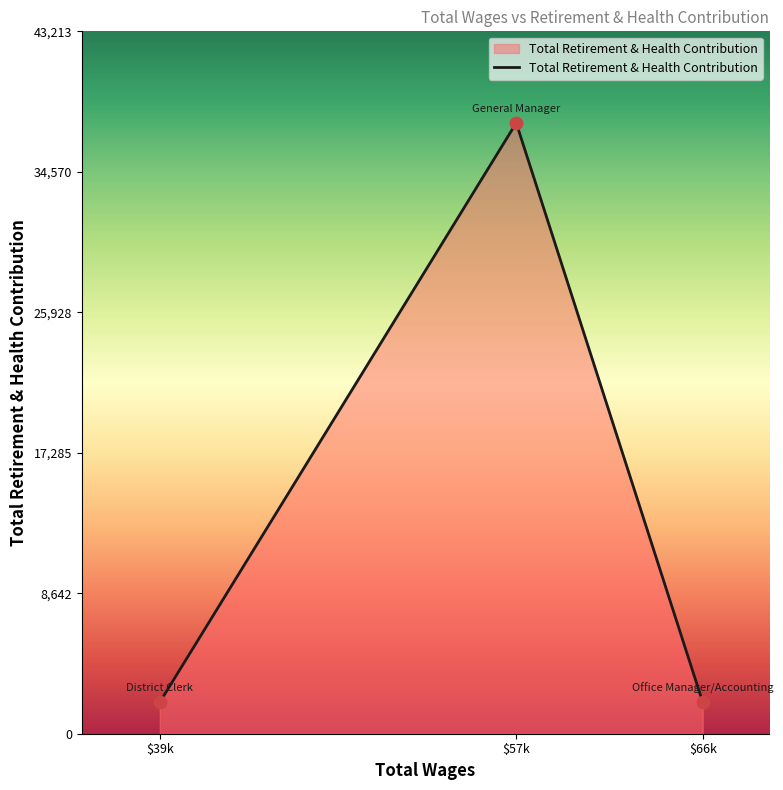

What is the sum of all values?

41457